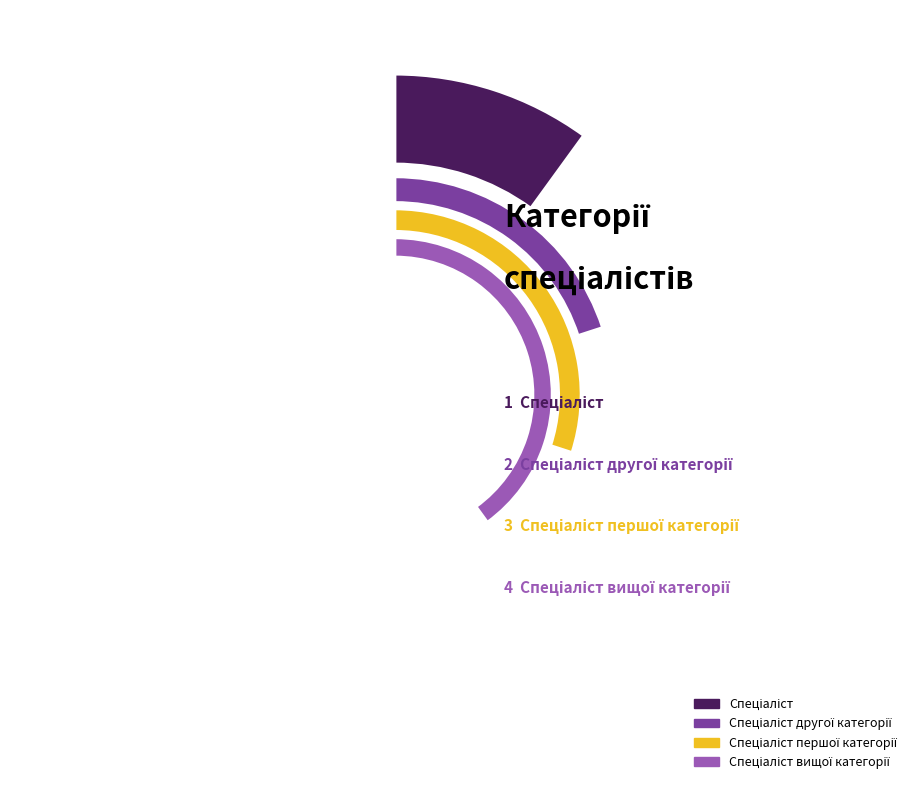

To the nearest percent, what is the average slice percentage?

25%